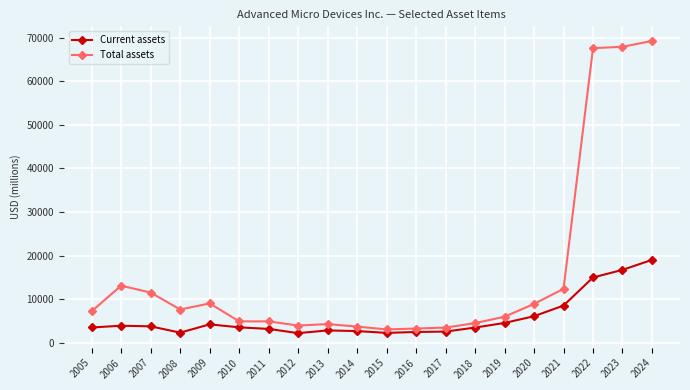

Count the number of categories in the chart.

20